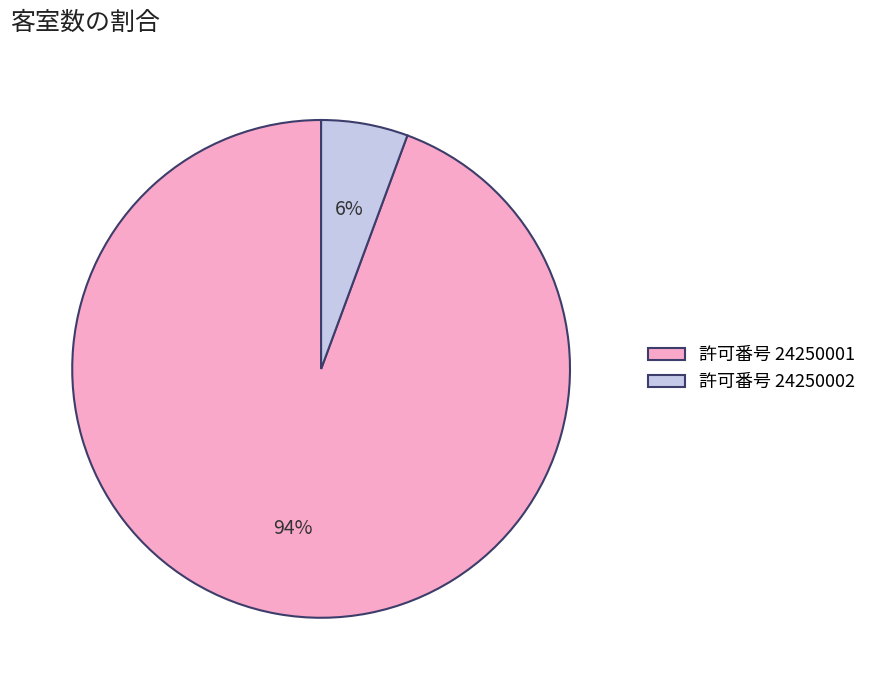

True or false: 許可番号 24250001 accounts for 99% of the total.

False